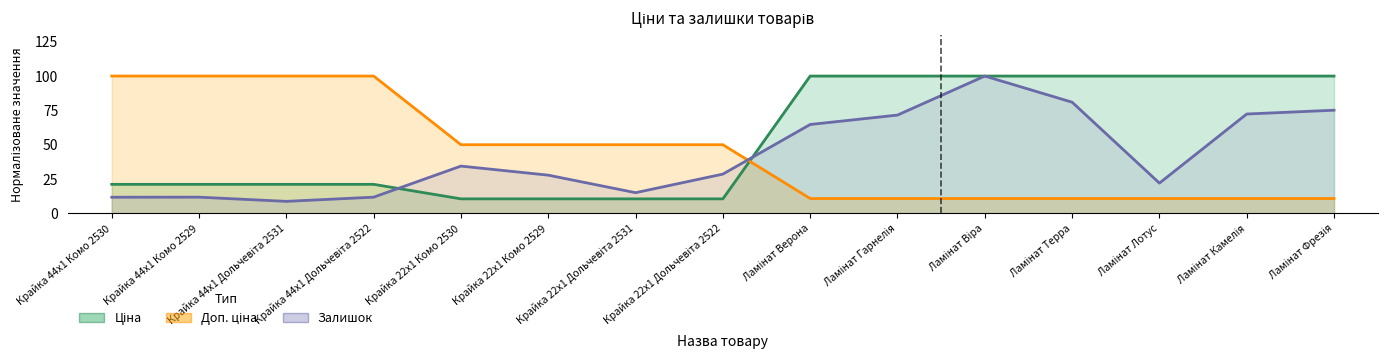

How many data points in Ціна are above 21?

11